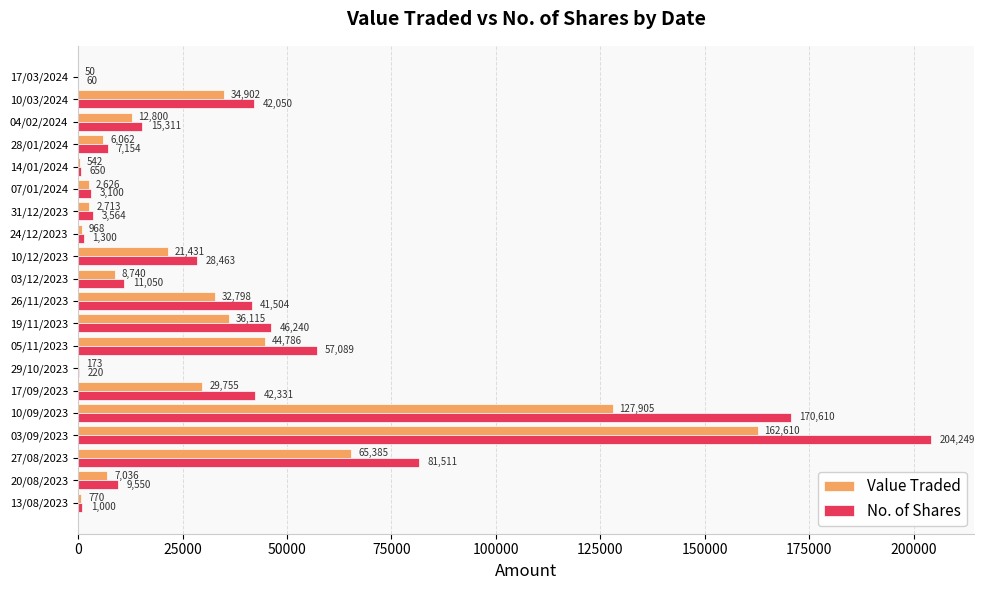

Between 10/12/2023 and 17/09/2023, which series saw the biggest shift?

No. of Shares